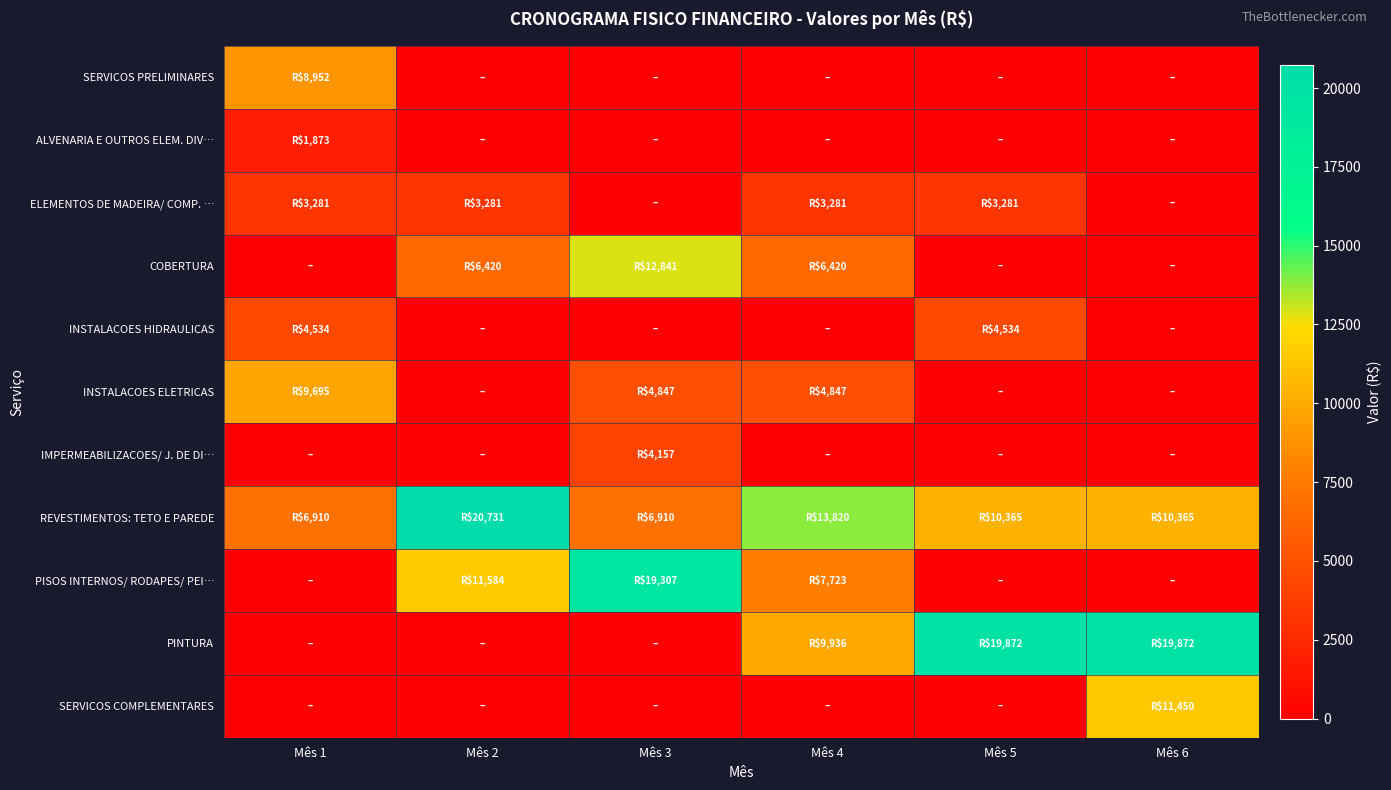

Between Mês 3 and Mês 4, which series saw the biggest shift?

PISOS INTERNOS/ RODAPES/ PEI…